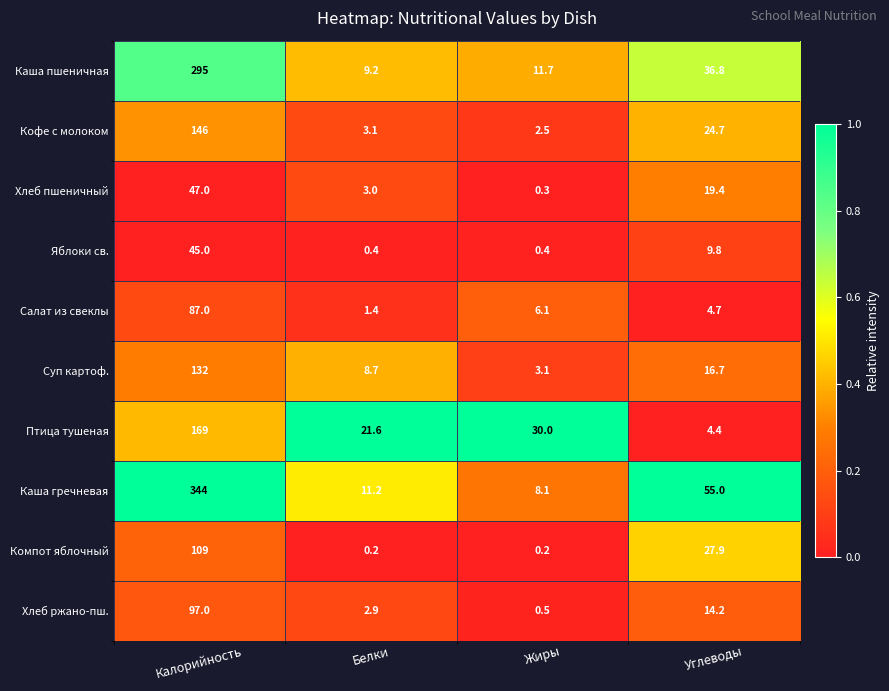

The value of Каша пшеничная at Жиры is 16.6. True or false?

False